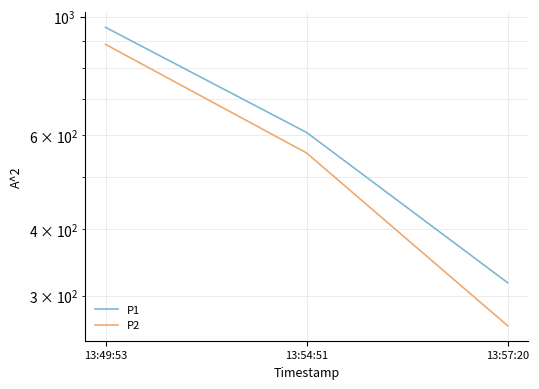

The P2 series shows 142.3 at 13:57:20. True or false?

False